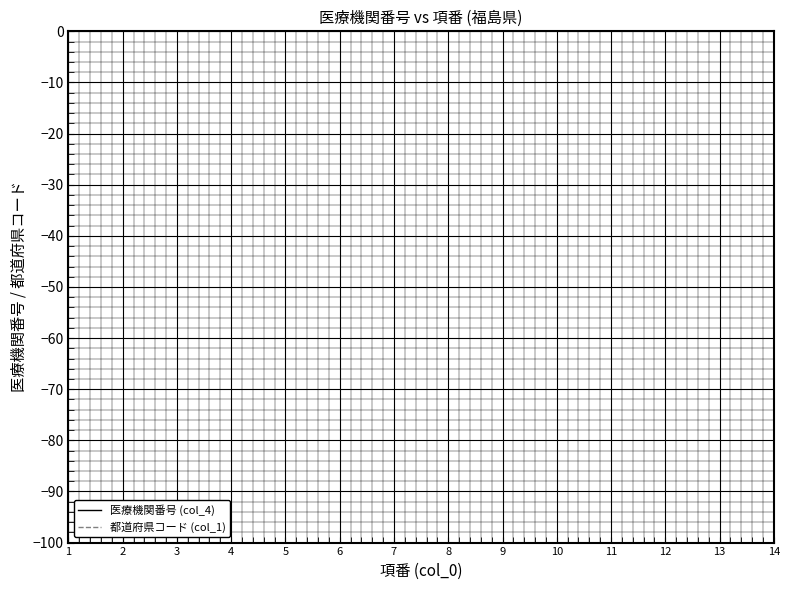

At 4, list the series in order from largest to smallest.

医療機関番号 (col_4), 都道府県コード (col_1)